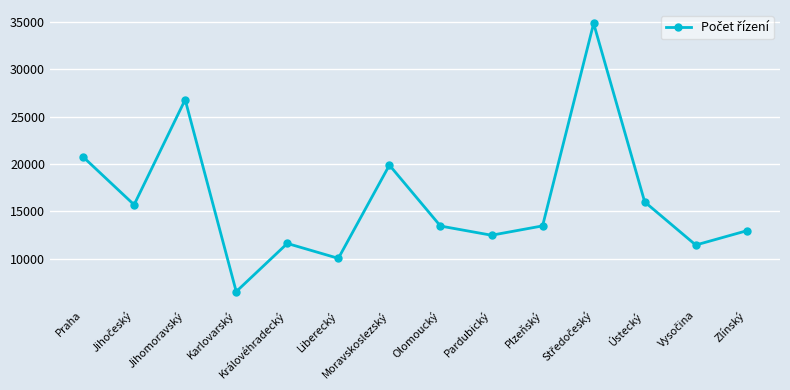

What is the change in value from Jihomoravský to Plzeňský?

-13321